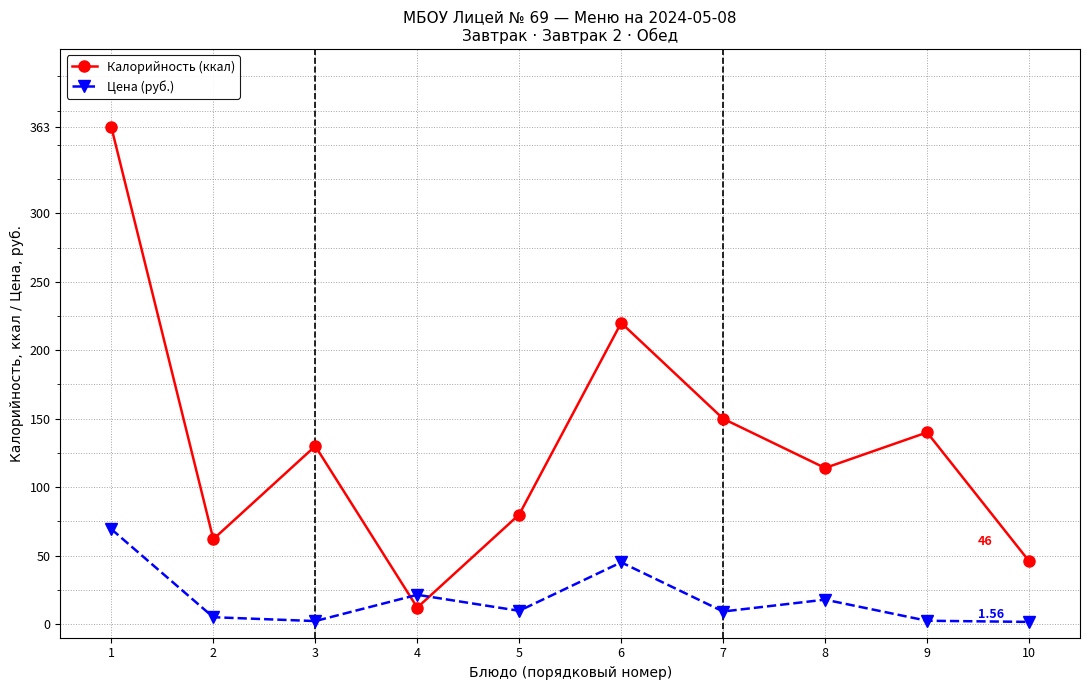

How many lines are shown in the chart?

2